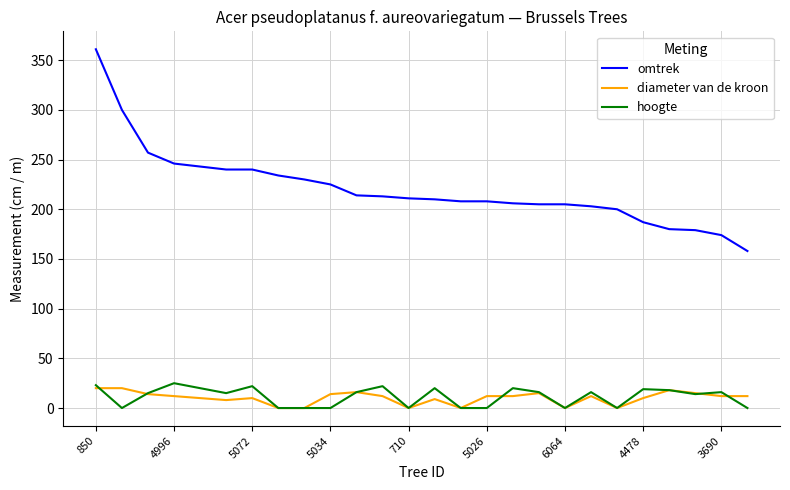

What is the highest value of the omtrek series?

361